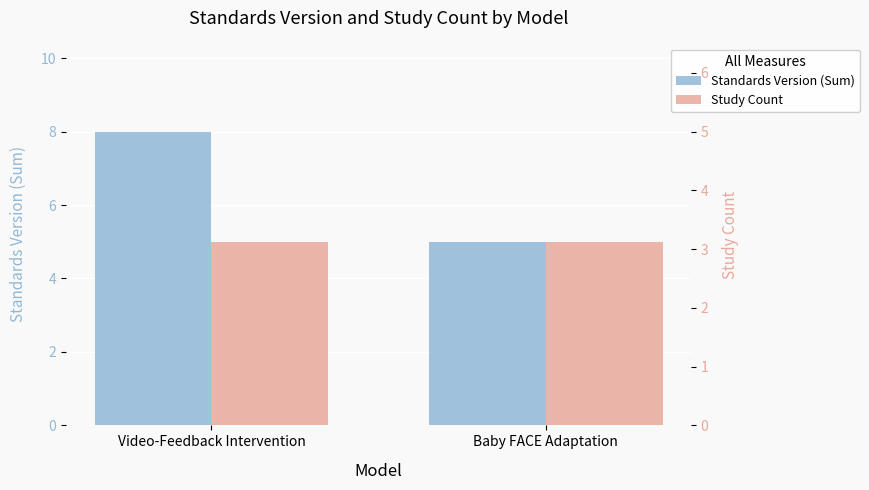

List the series in order of their overall mean, highest first.

Standards Version (Sum), Study Count